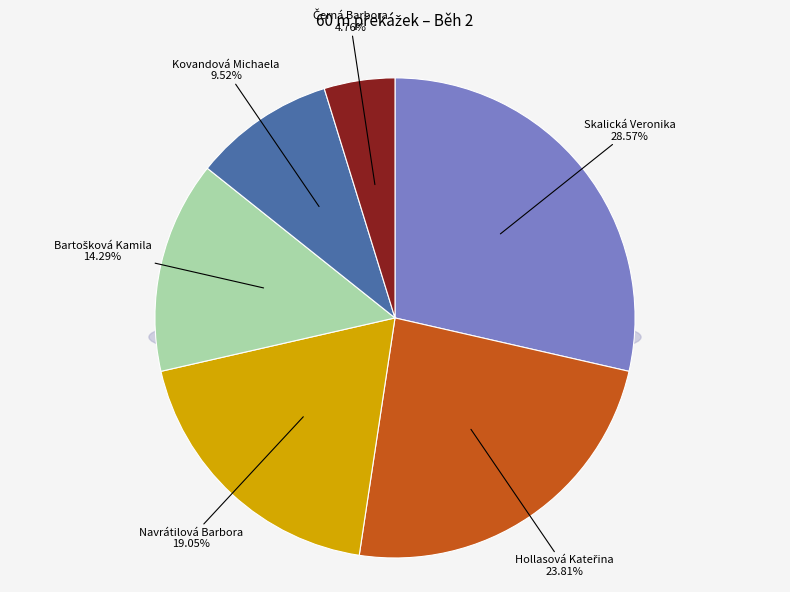

What portion of the pie excludes Navrátilová Barbora?

81.0%